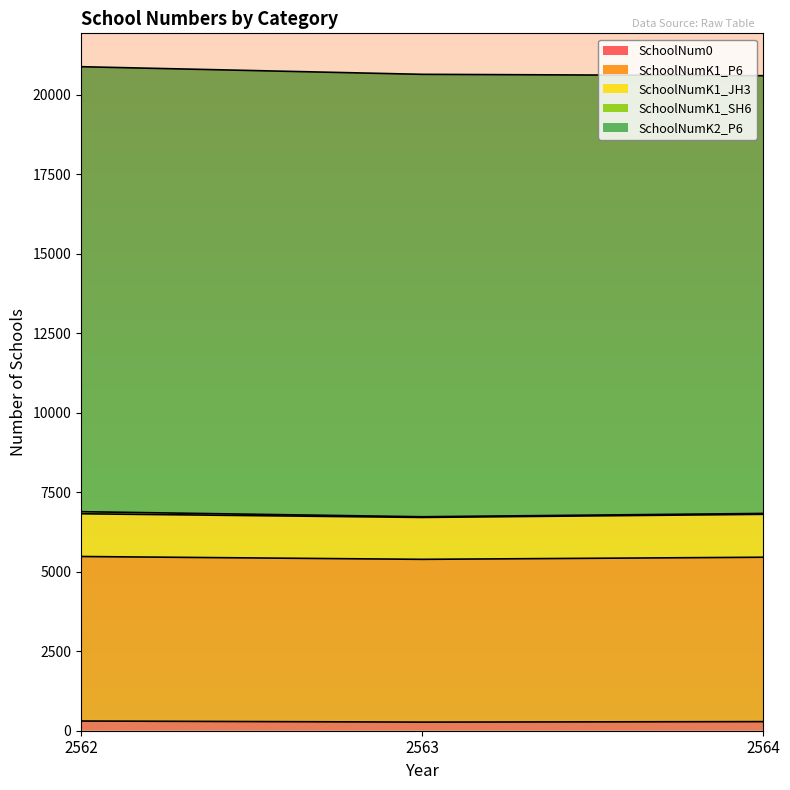

List the series in order of their peak value, lowest first.

SchoolNumK1_SH6, SchoolNum0, SchoolNumK1_JH3, SchoolNumK1_P6, SchoolNumK2_P6